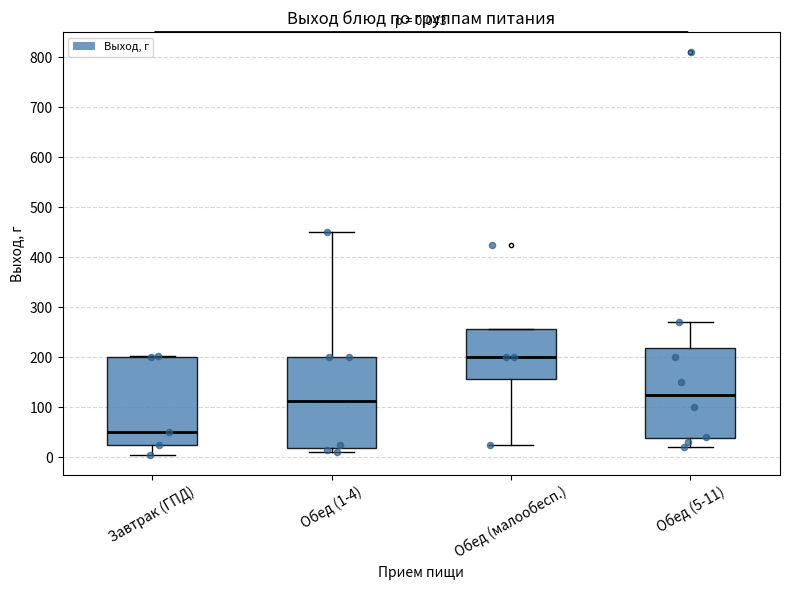

Which box's median line is the highest?

Обед (малообесп.)